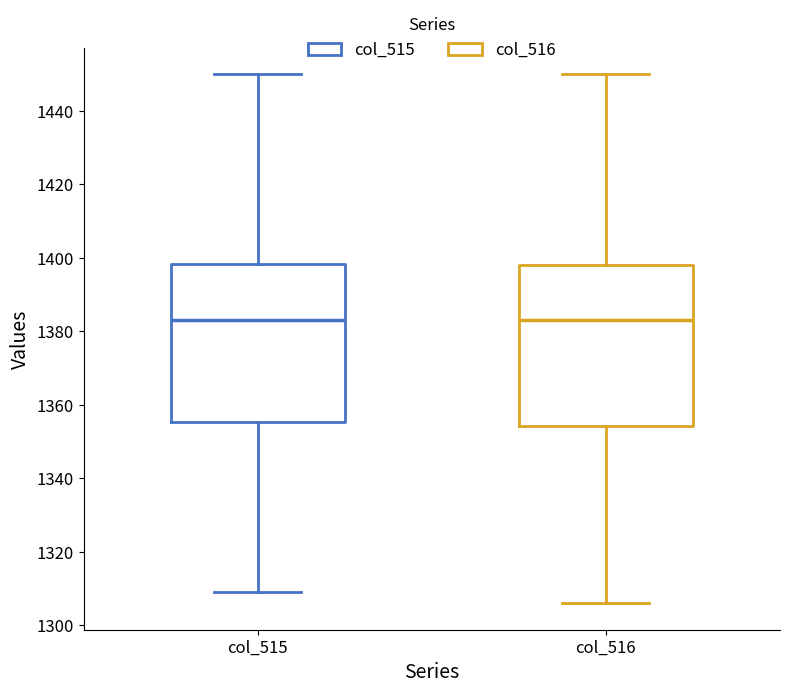

Reading left to right, transcribe this box plot: for each box, give where its median line is, the range the box spans, and where its two whiskers end, as read against the y-axis. The values are not printed on the chart, so give them approximately, as read against the axis.

col_515: median 1384, box 1356 to 1398, whiskers 1310 to 1450
col_516: median 1384, box 1354 to 1398, whiskers 1306 to 1450